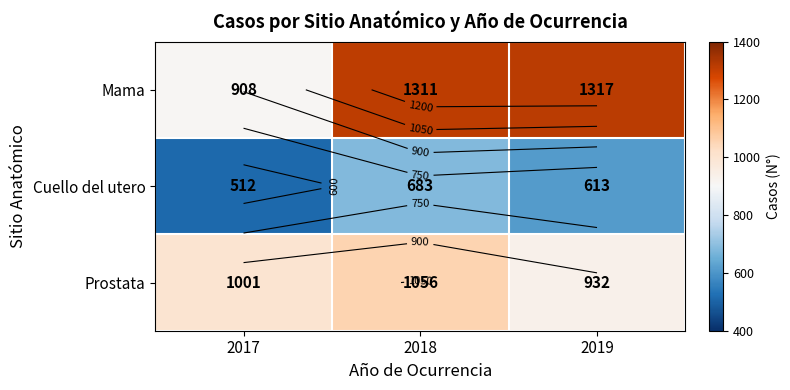

At which category is the sum across all series the highest?

2018